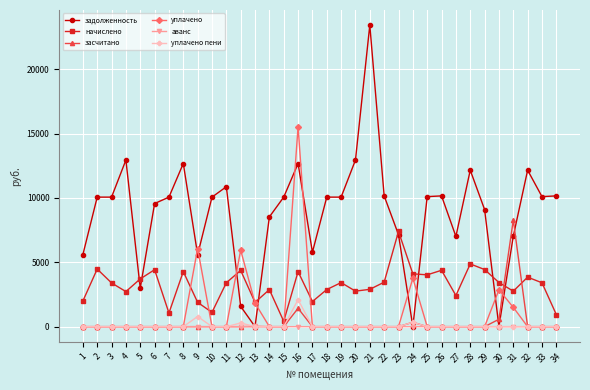

At which category is the sum across all series the highest?

16